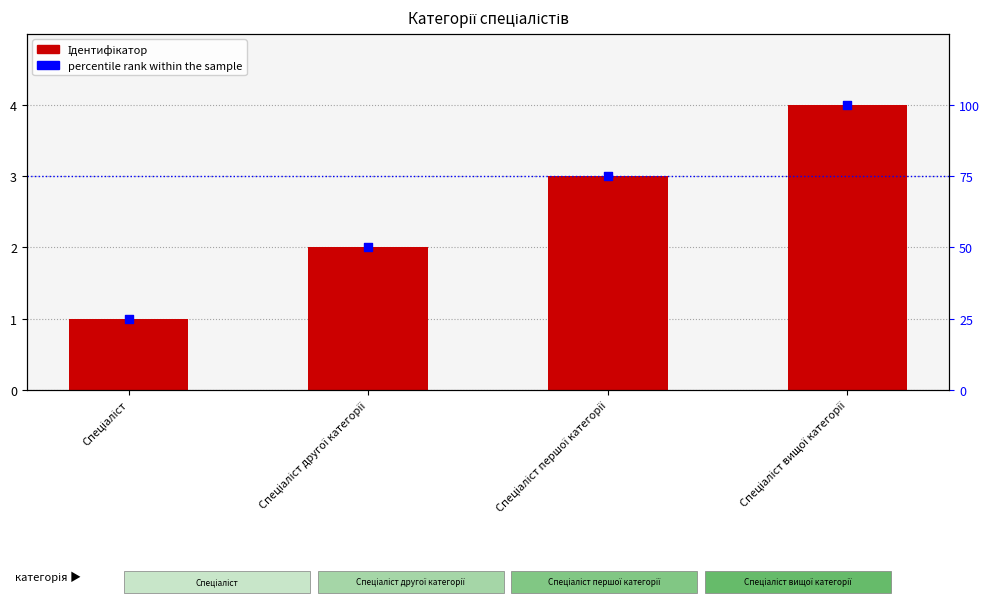

What is the total value across all series at Спеціаліст?

26